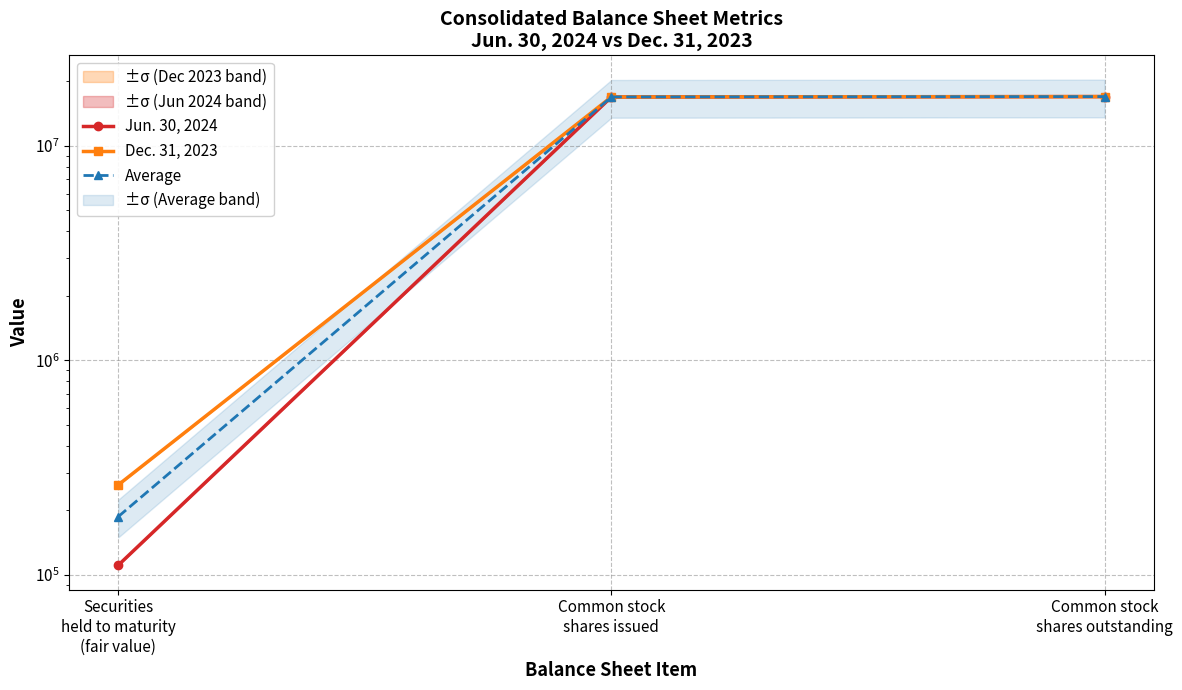

What is the difference between the Jun. 30, 2024 values at Common stock
shares issued and Securities
held to maturity
(fair value)?

16815079.0